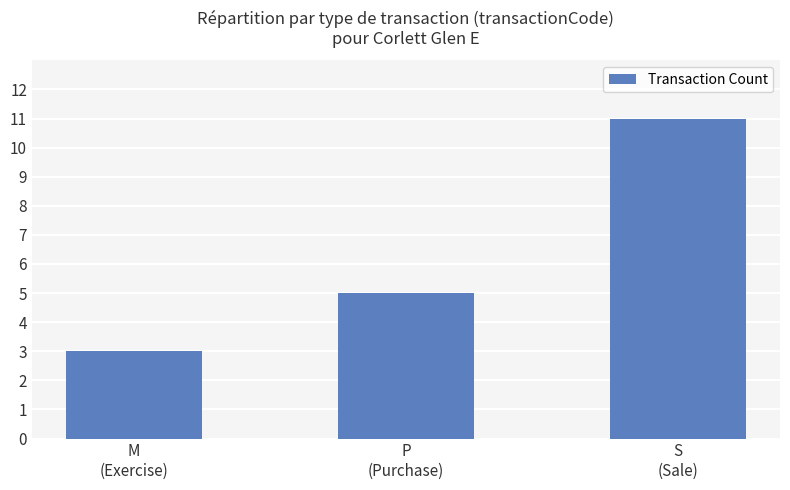

Reading right to left, transcribe all the data shown in this chart.

S
(Sale)=11	P
(Purchase)=5	M
(Exercise)=3